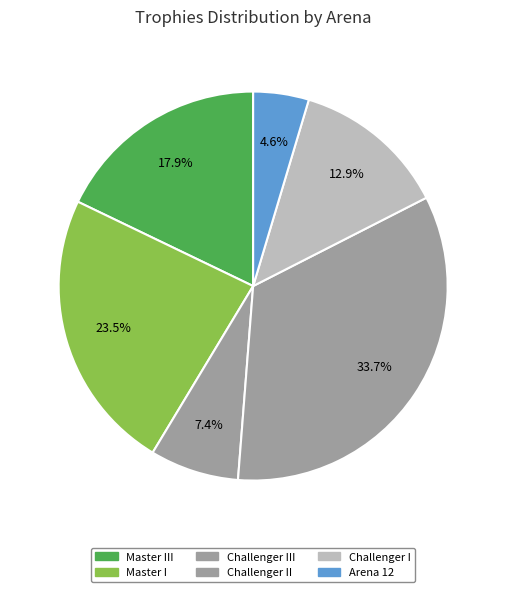

How many segments does this pie chart have?

6